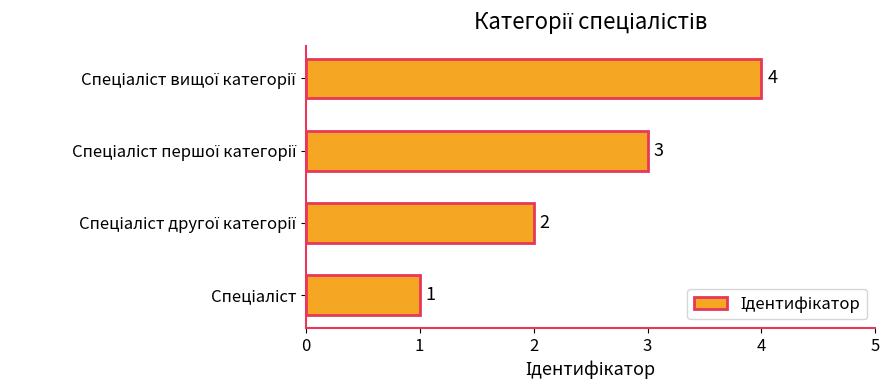

What is the sum of all values?

10